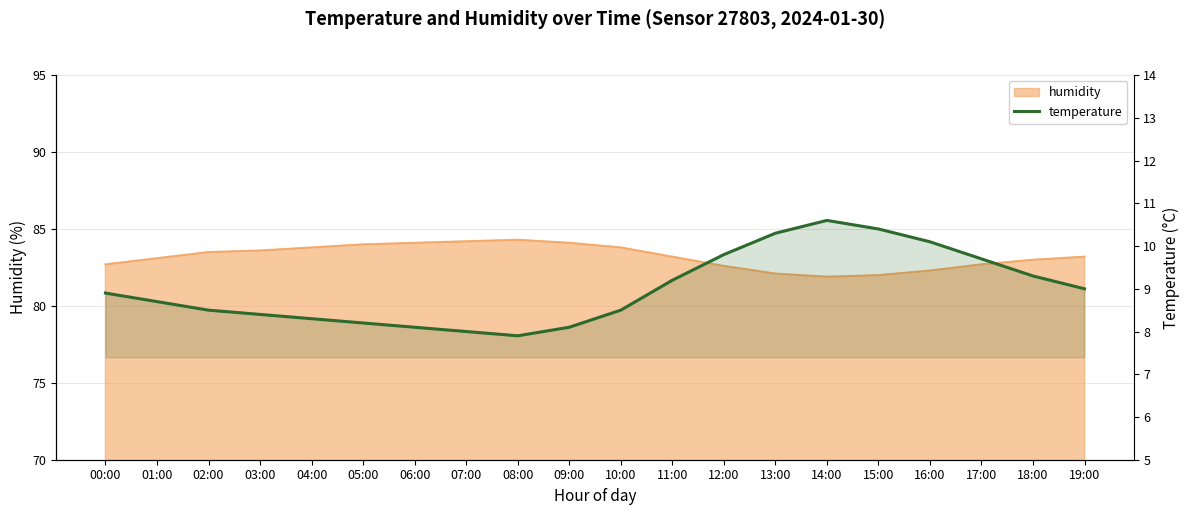

Reading right to left, extract all data points from this chart.

9.0	9.3	9.7	10.1	10.4	10.6	10.3	9.8	9.2	8.5	8.1	7.9	8.0	8.1	8.2	8.3	8.4	8.5	8.7	8.9